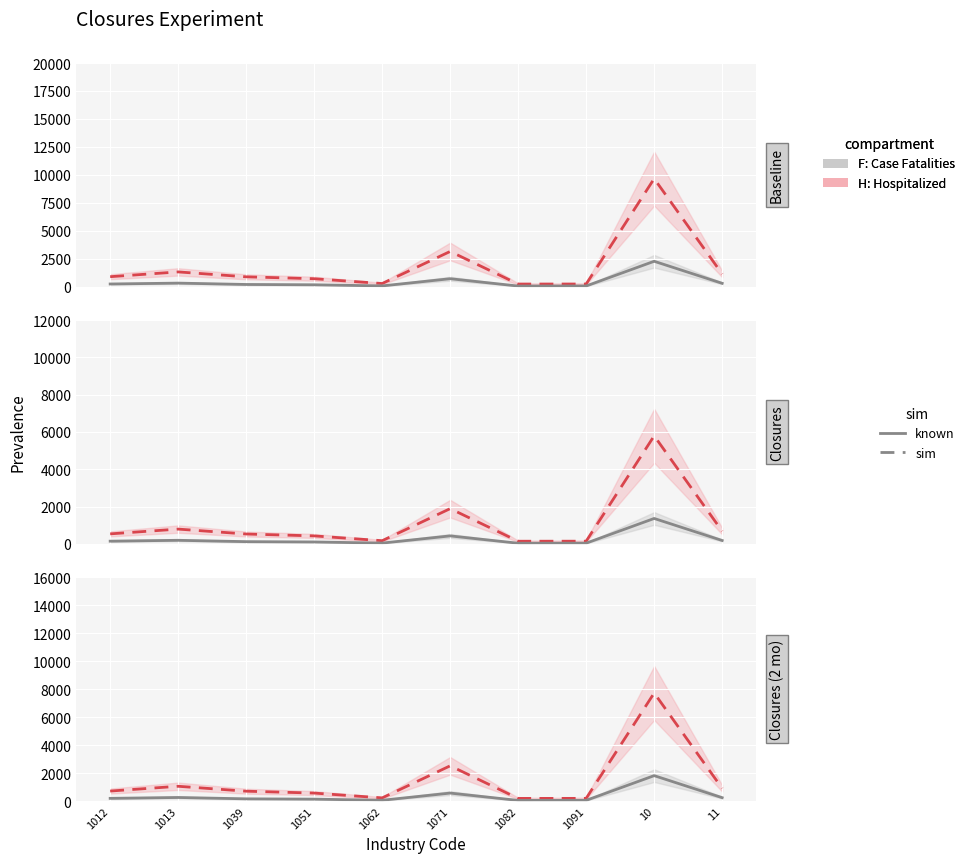

Is it true that F: Case Fatalities equals 47.9 at 1091?

True